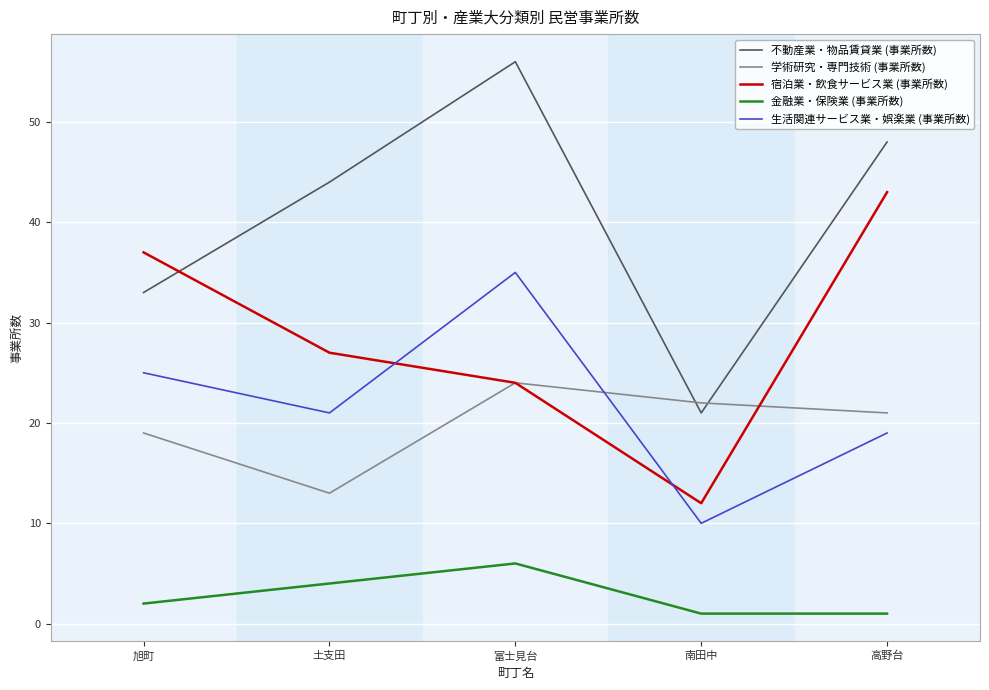

How many categories are shown in the chart?

5